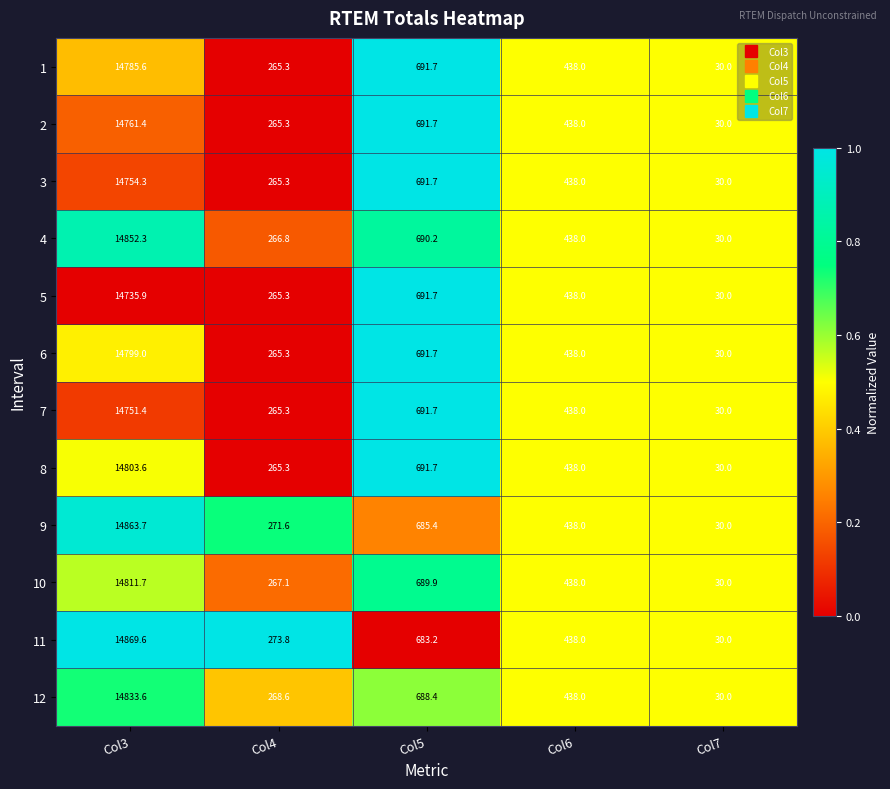

At Col3, list the series in order from smallest to largest.

5, 7, 3, 2, 1, 6, 8, 10, 12, 4, 9, 11